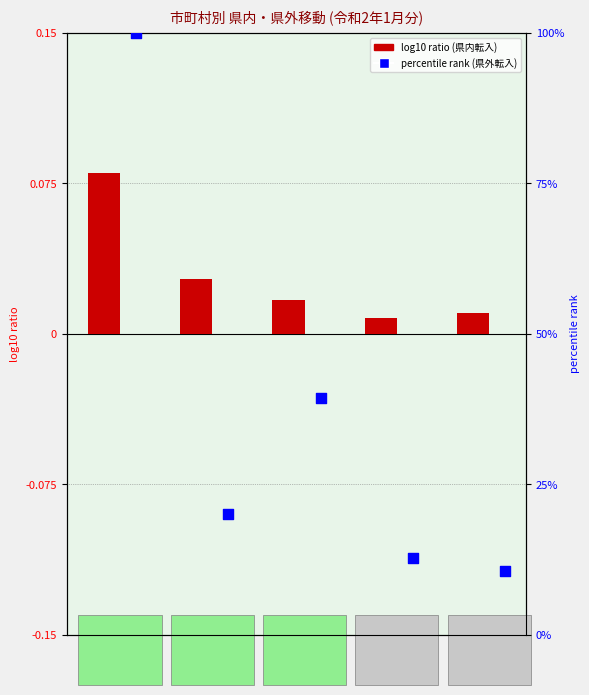

What are all the series names shown in the legend?

log10 ratio (県内転入), percentile rank